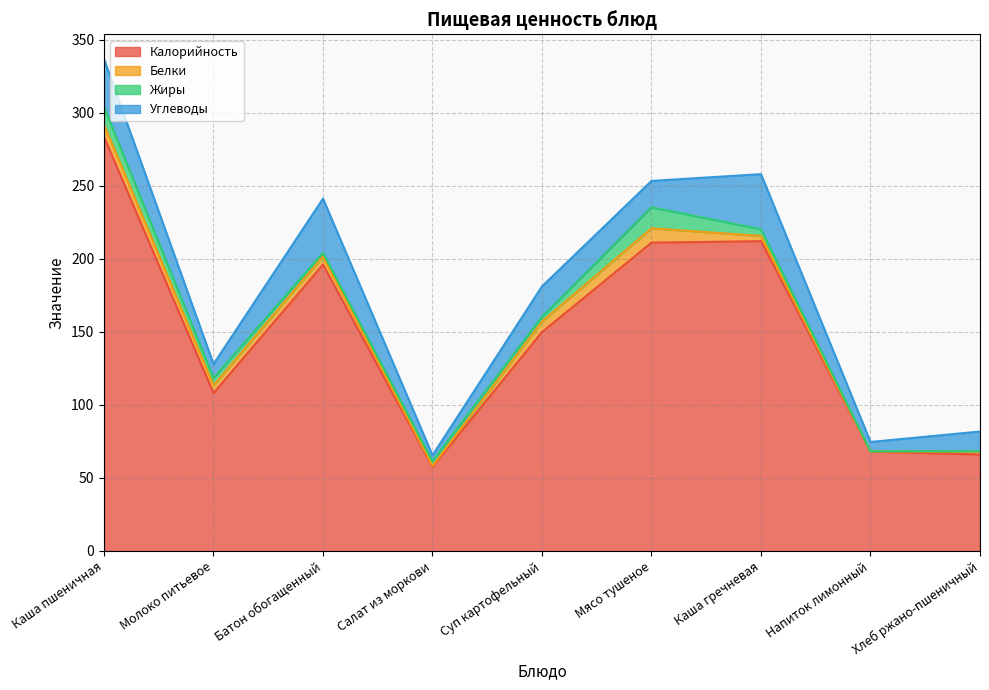

How many data points in Жиры are above 3?

6